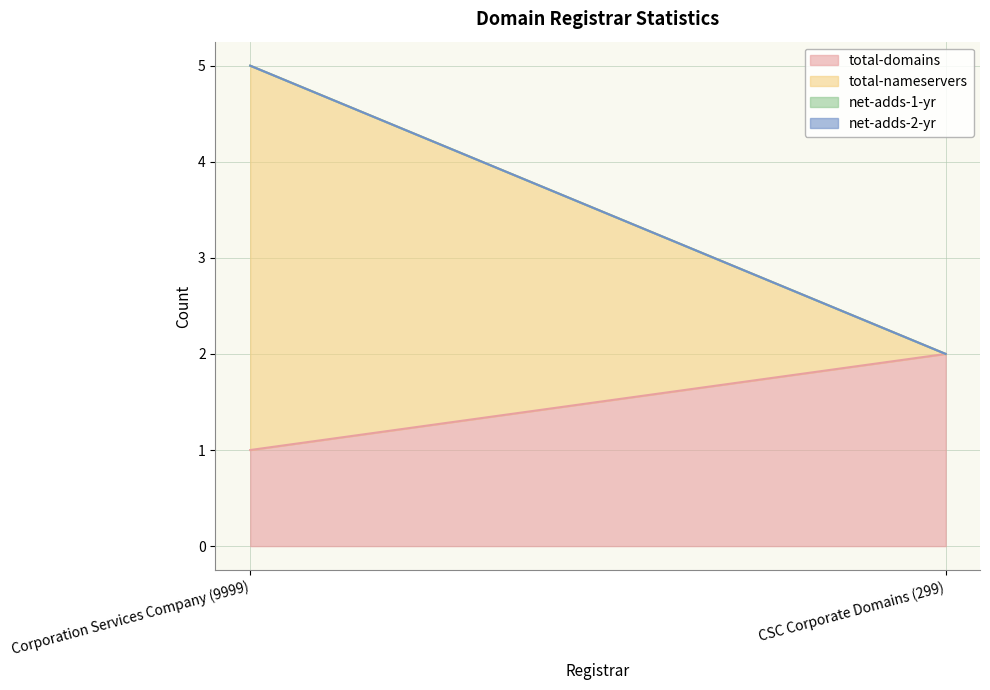

True or false: total-nameservers has a value of 0 at CSC Corporate Domains (299).

True